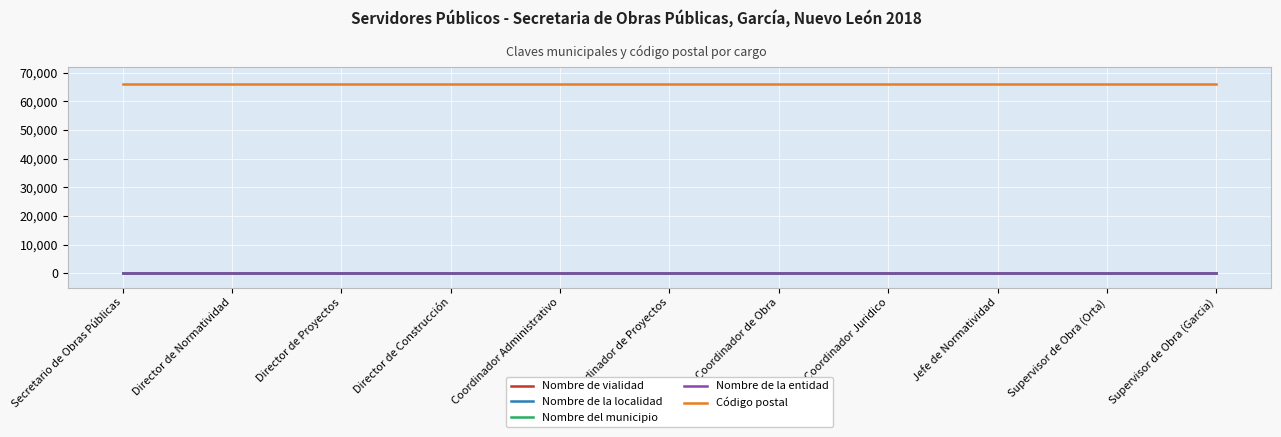

What is the maximum value shown in the chart?

66000